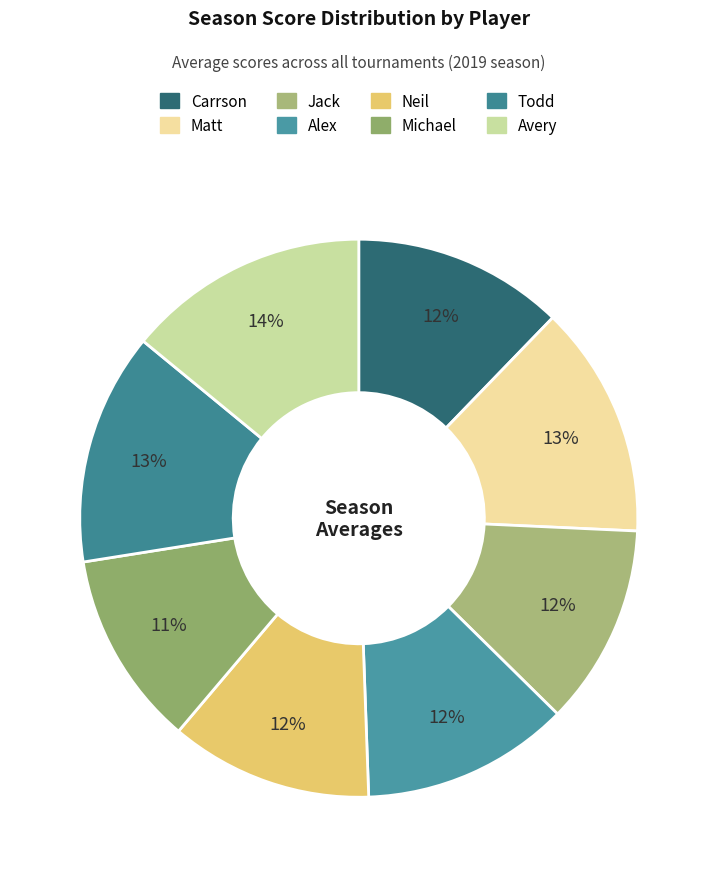

To the nearest percent, what percentage of the pie is Alex?

12%